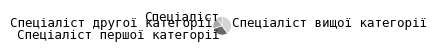

Do Спеціаліст вищої категорії and Спеціаліст другої категорії together represent more than half of the pie?

Yes